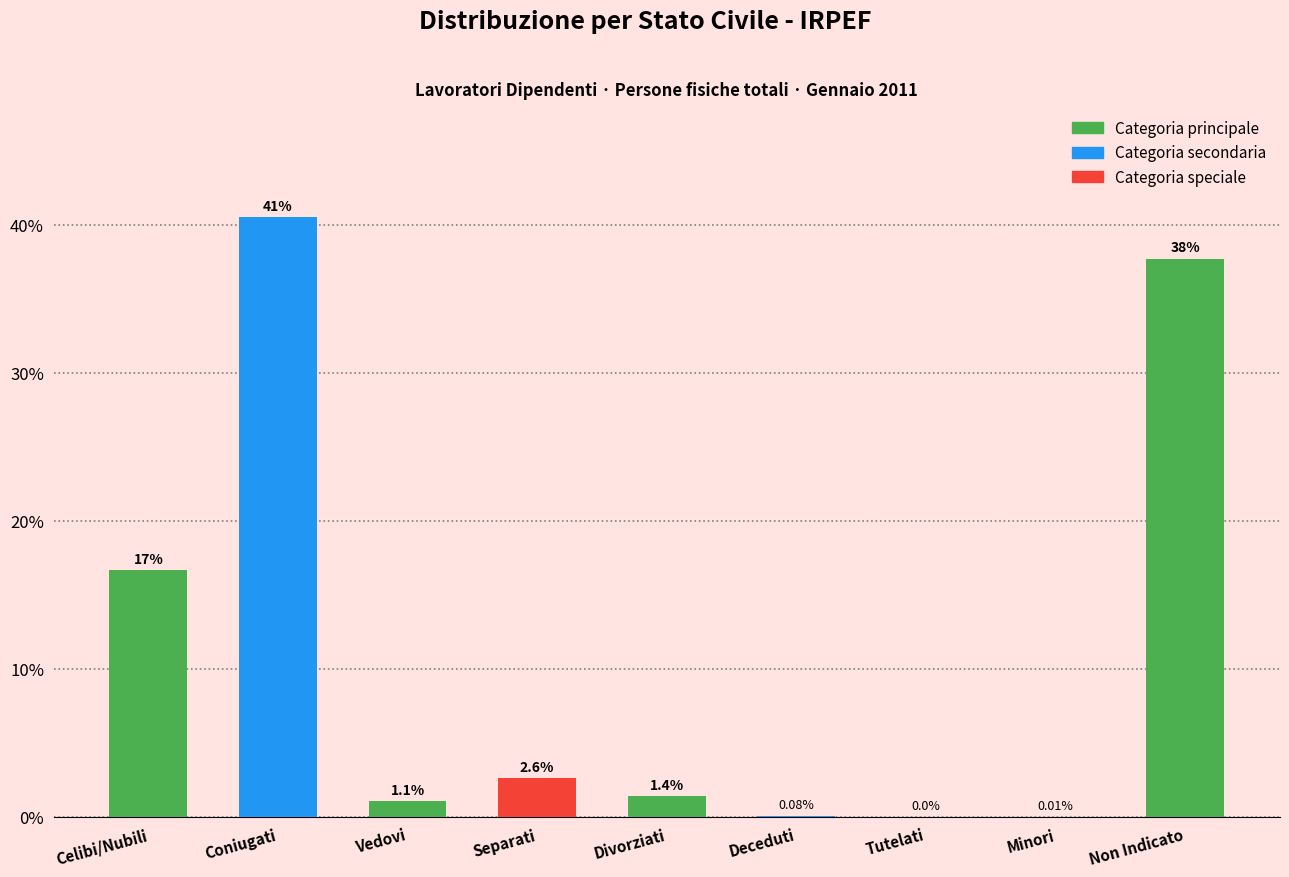

At which label is the value closest to 20?

Celibi/Nubili